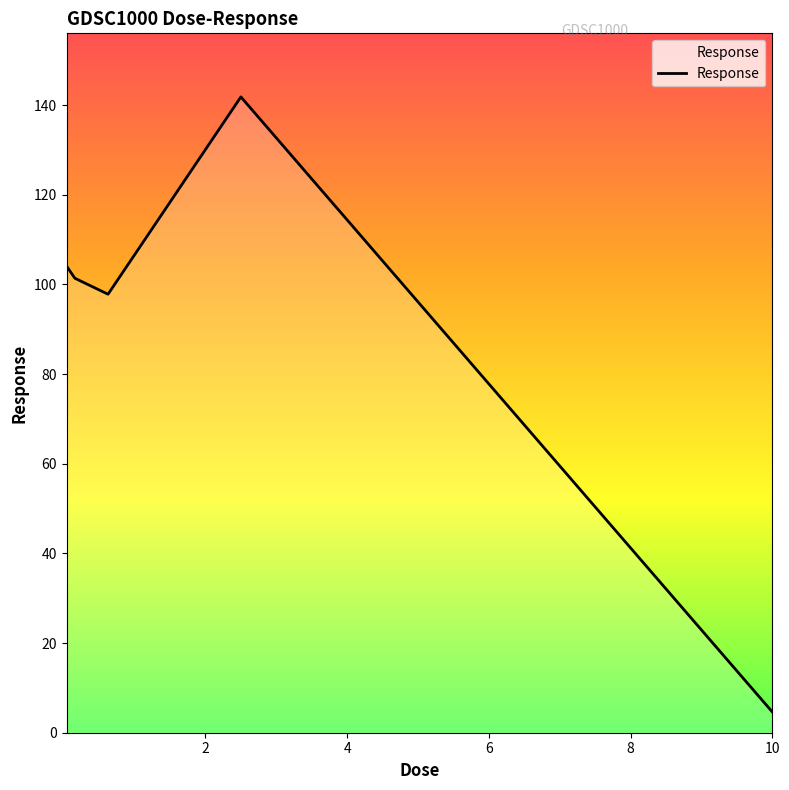

Reading right to left, extract all data points from this chart.

4.6	141.8	97.8	101.4	104.1